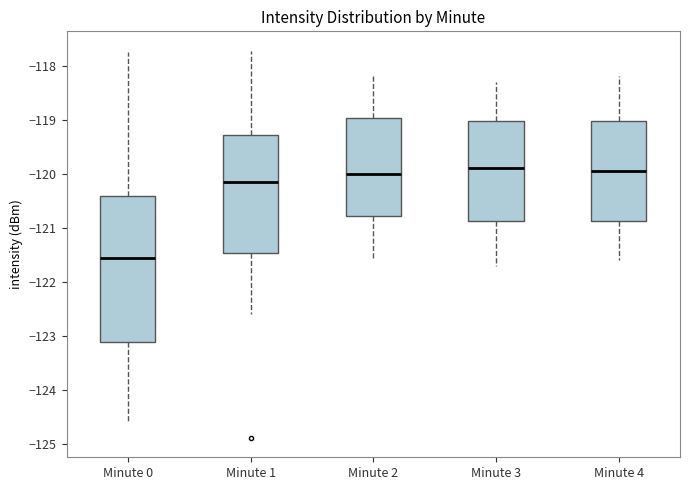

Where does the upper whisker of the box for Minute 2 end on the y-axis? The values are not printed on the chart, so give them approximately, as read against the axis.

-118.2